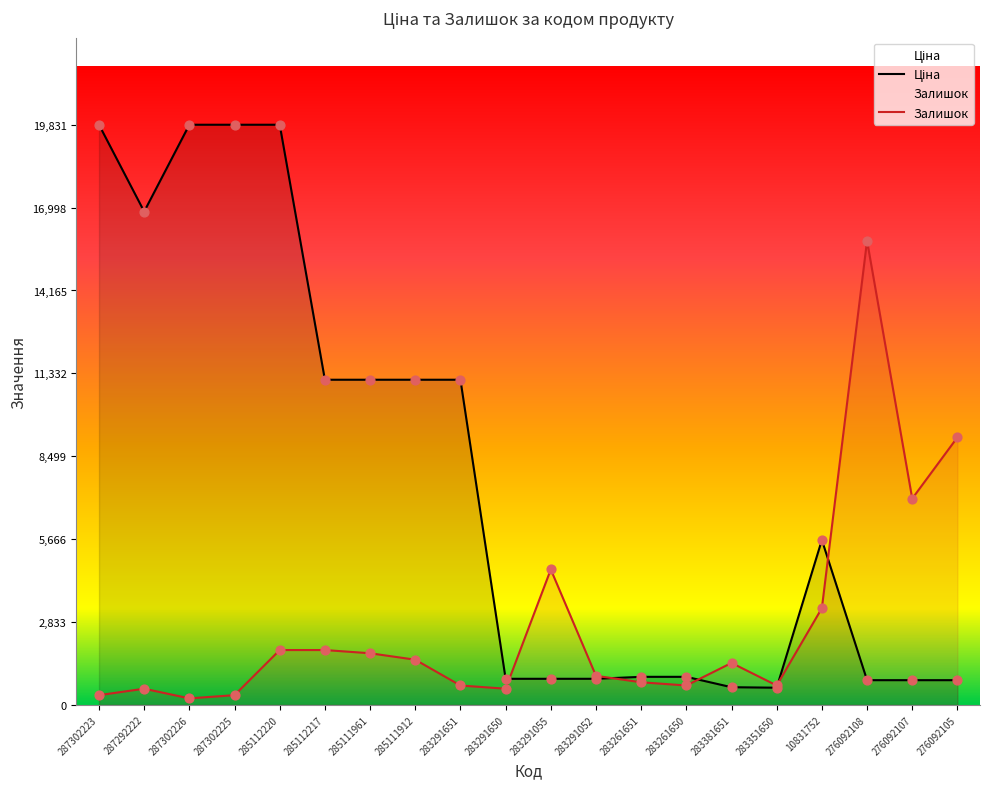

Which series has the largest total across all categories?

Ціна